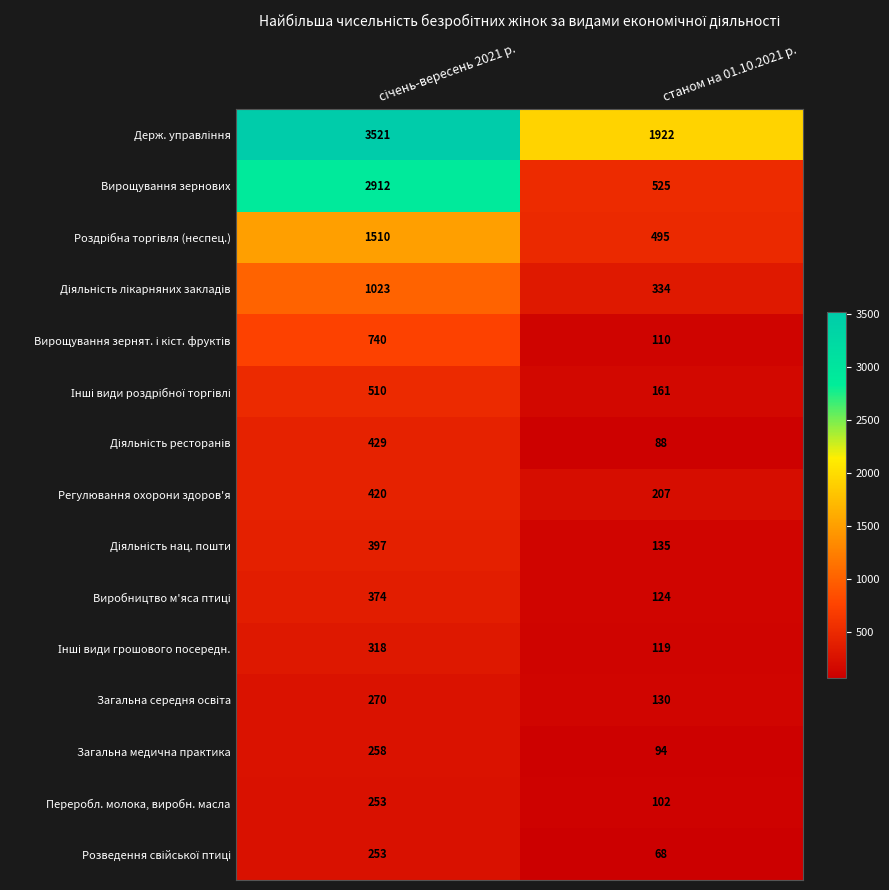

What is the difference between the maximum and minimum values in the Переробл. молока, виробн. масла series?

151